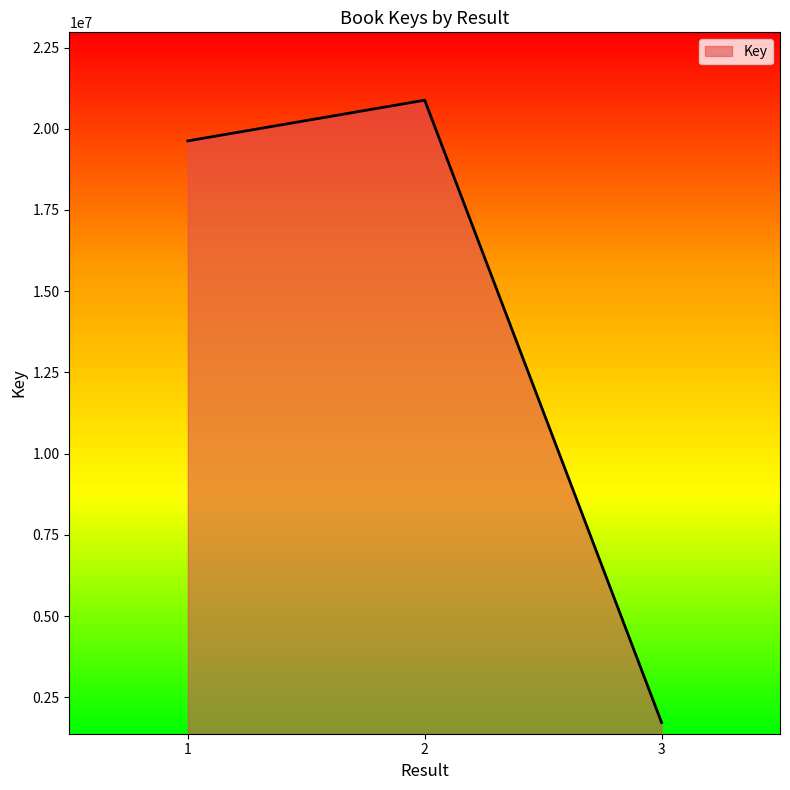

What is the smallest value displayed?

1728430